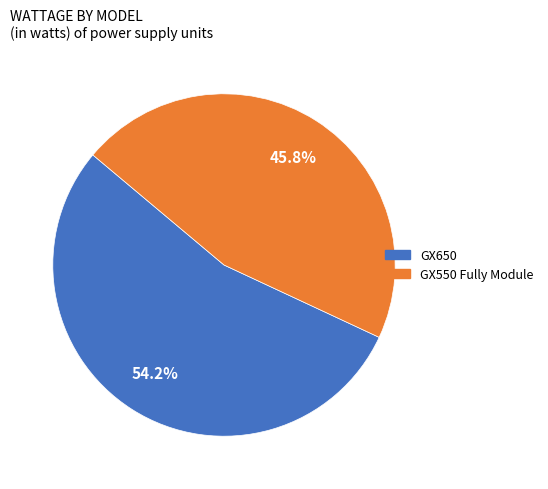

To the nearest percent, what is the difference between the GX550 Fully Module and GX650 slice percentages?

8%